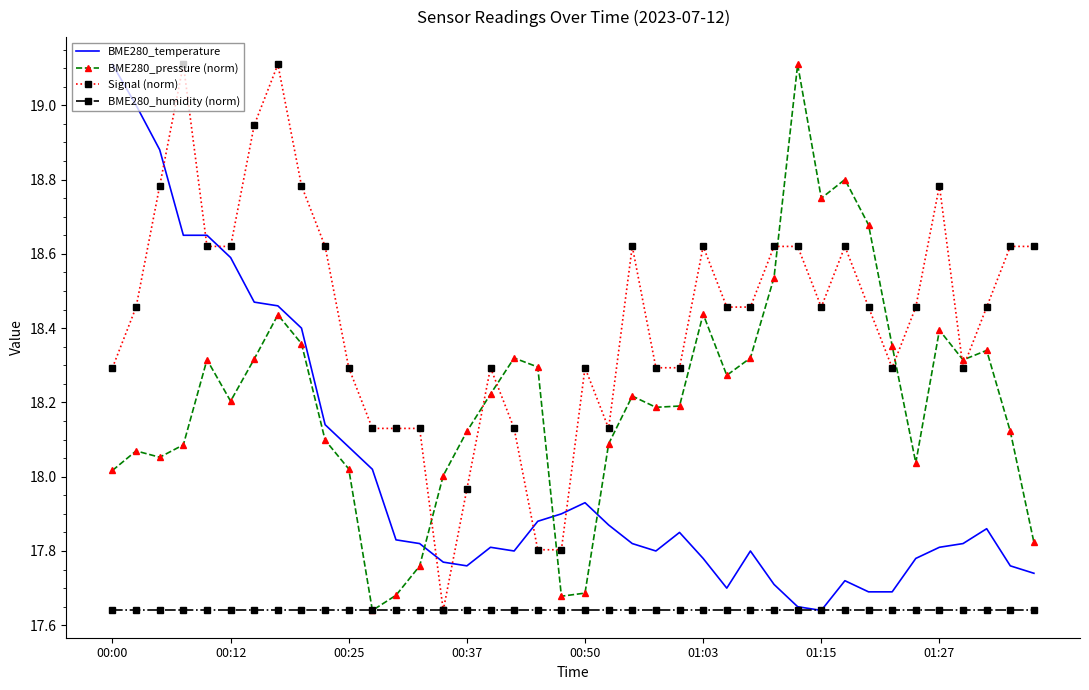

Rank the series by their average value, from lowest to highest.

BME280_humidity (norm), BME280_temperature, BME280_pressure (norm), Signal (norm)